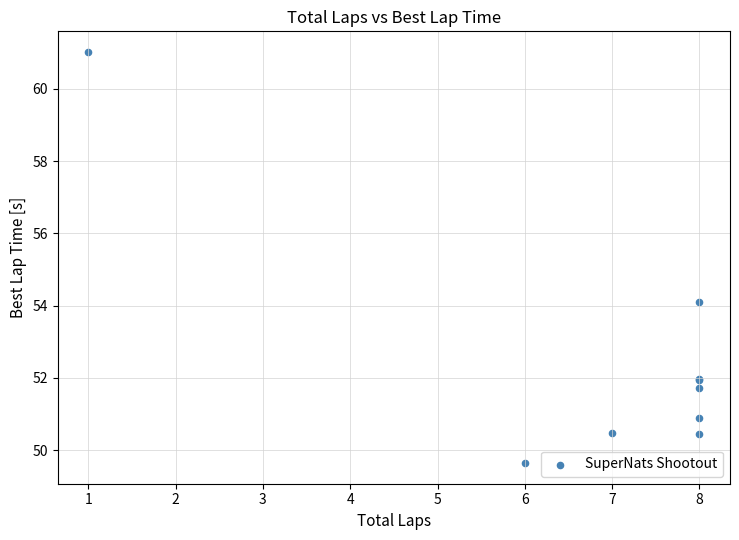

What Y value in the scatter plot is closest to 55?

54.1